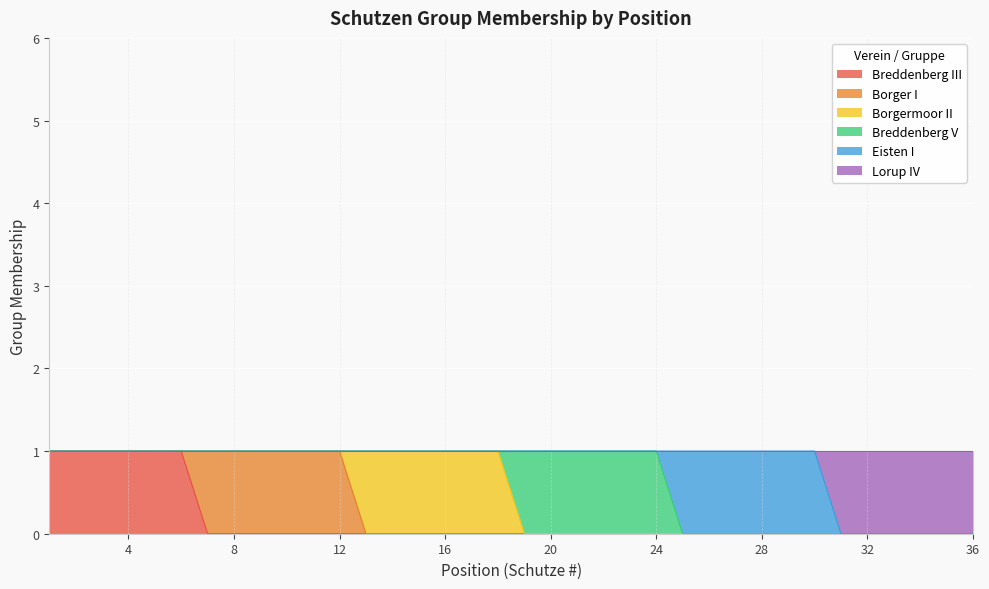

How many data points does each series have?

36